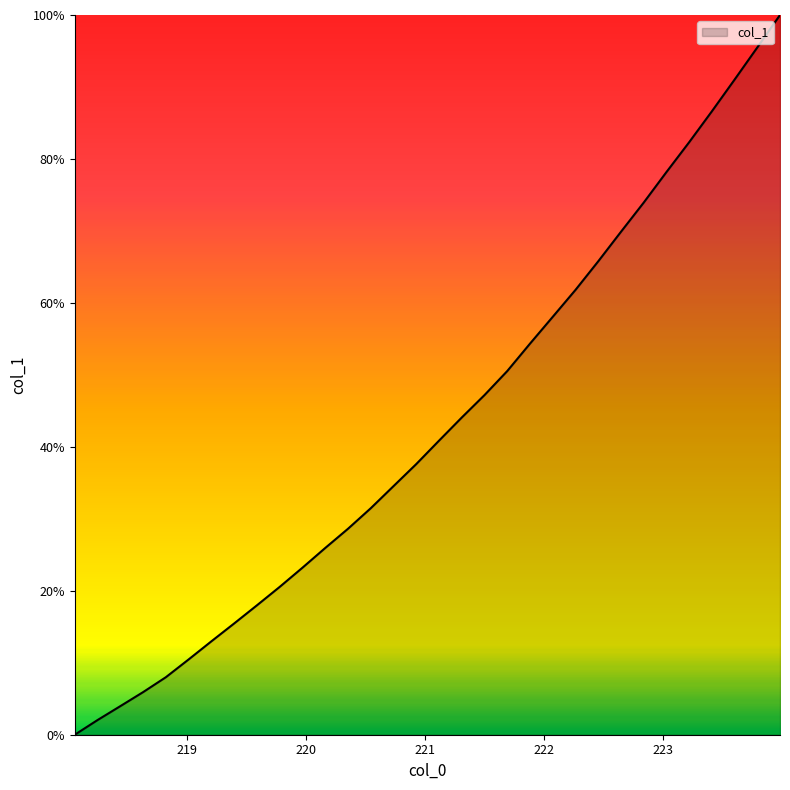

What is the difference between the maximum and minimum values?

100.0